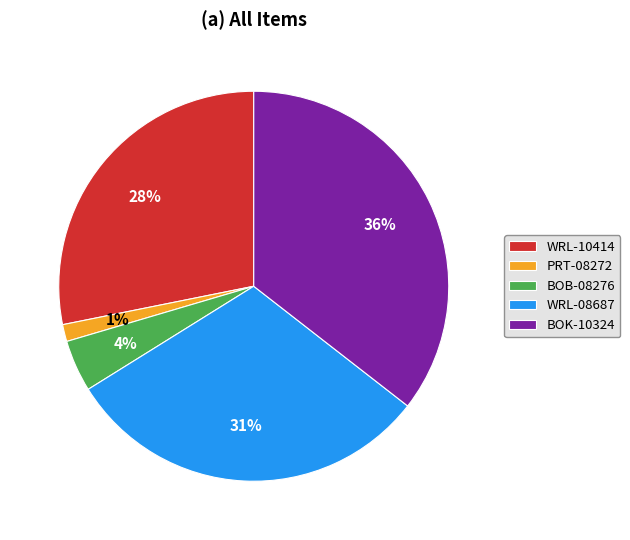

Is there any slice that represents more than half of the pie?

No